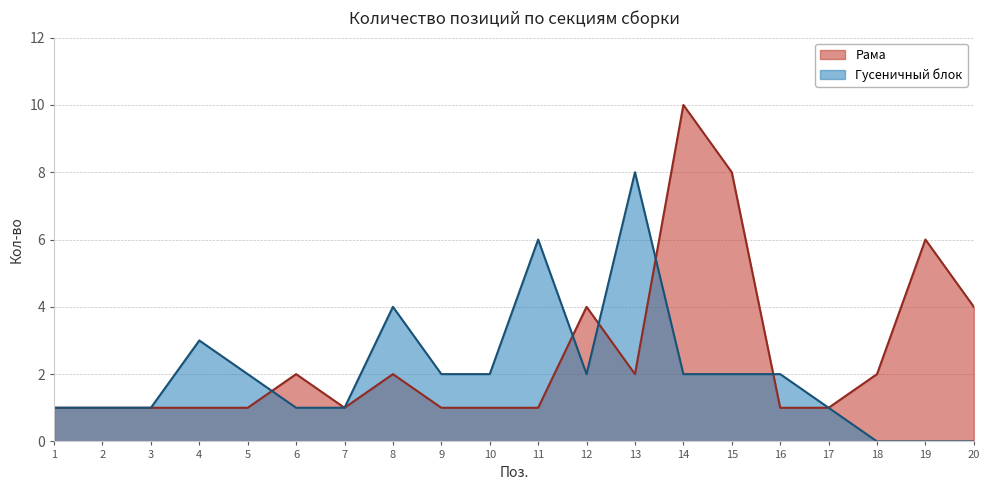

What is the sum of the Гусеничный блок values at 18 and 15?

2